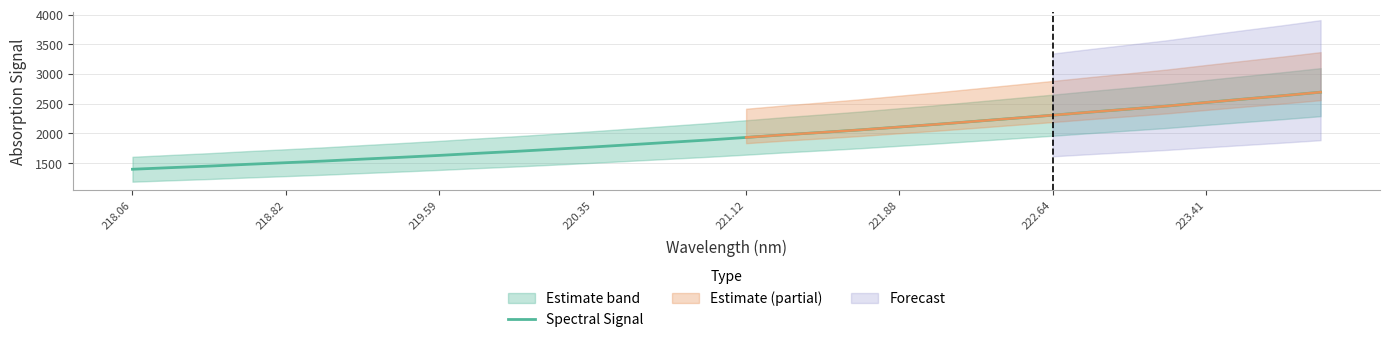

What is the lowest value of the Spectral Signal series?

1397.5